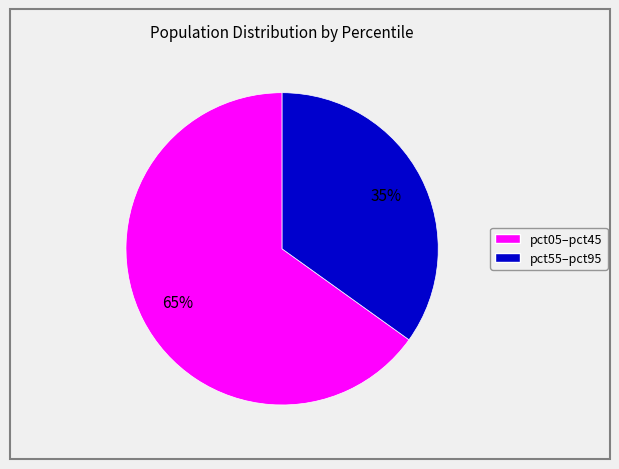

Is there any slice that represents more than half of the pie?

Yes